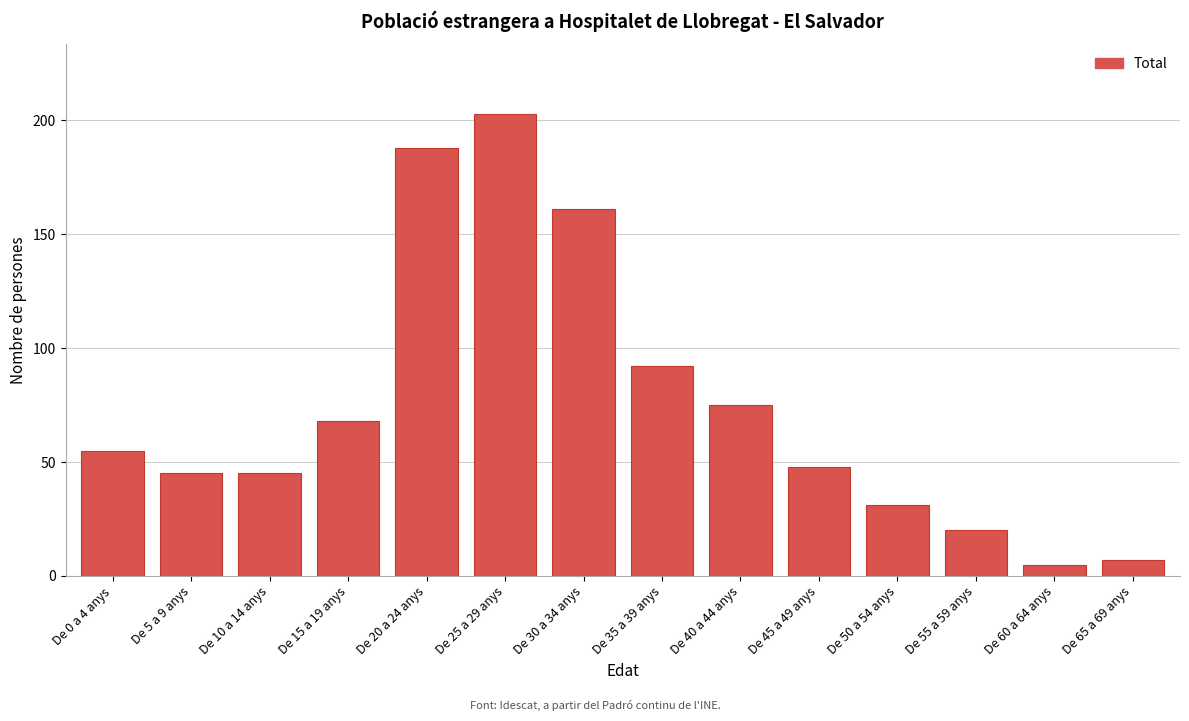

Reading left to right, list all the values displayed in this chart.

55	45	45	68	188	203	161	92	75	48	31	20	5	7